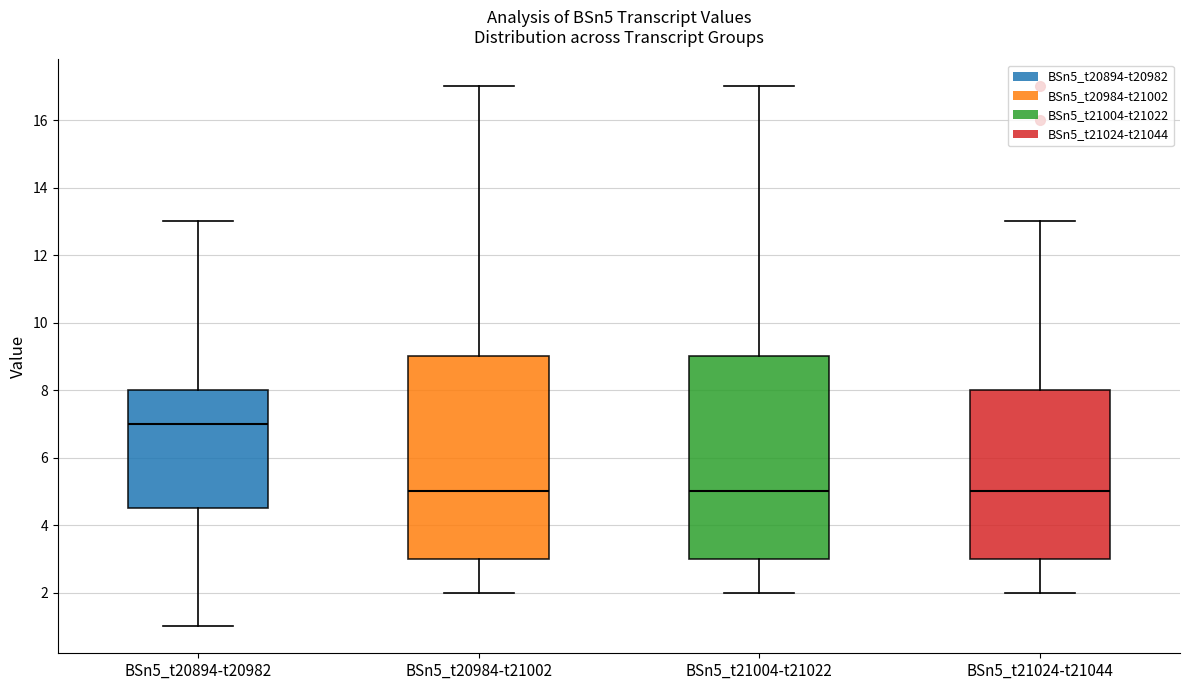

Where is the upper edge of the box for BSn5_t21024-t21044 on the y-axis? The values are not printed on the chart, so give them approximately, as read against the axis.

8.0